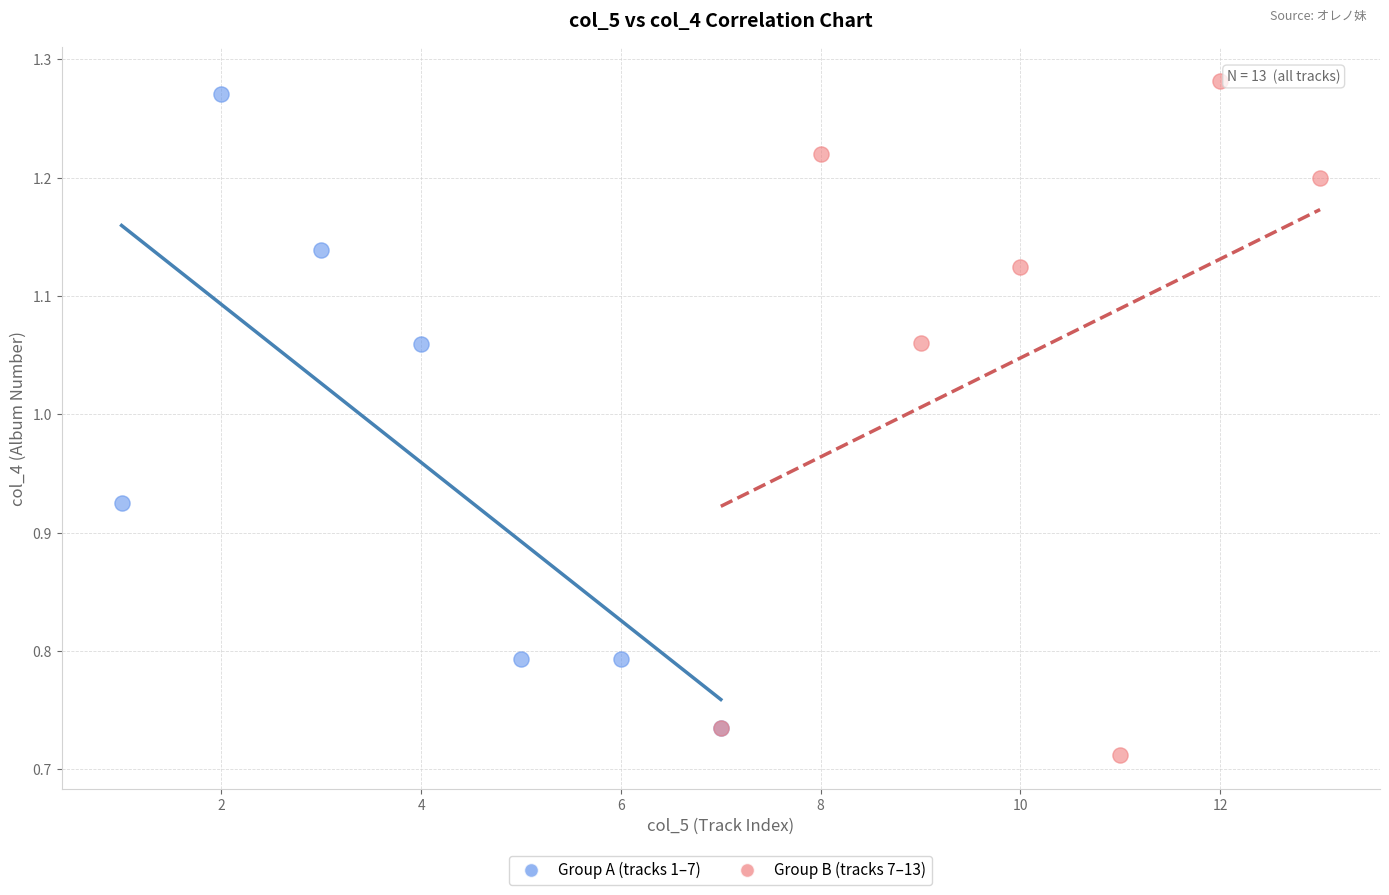

Which series contains the lowest Y value?

Group B (tracks 7–13)